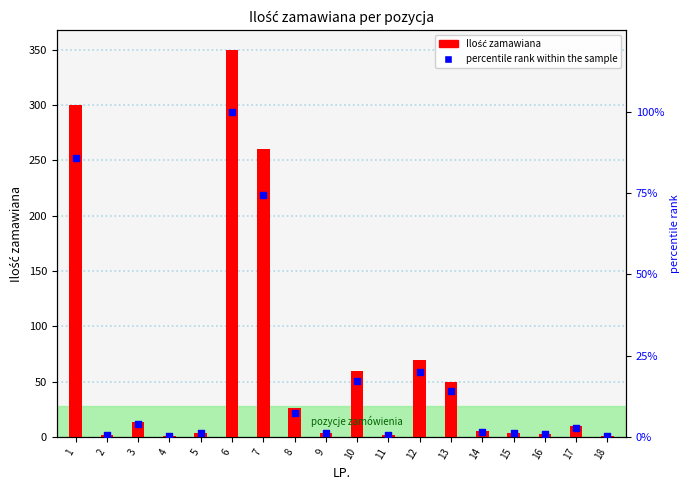

Is the value of percentile rank within the sample at 9 greater than the value of Ilość zamawiana at 2?

No